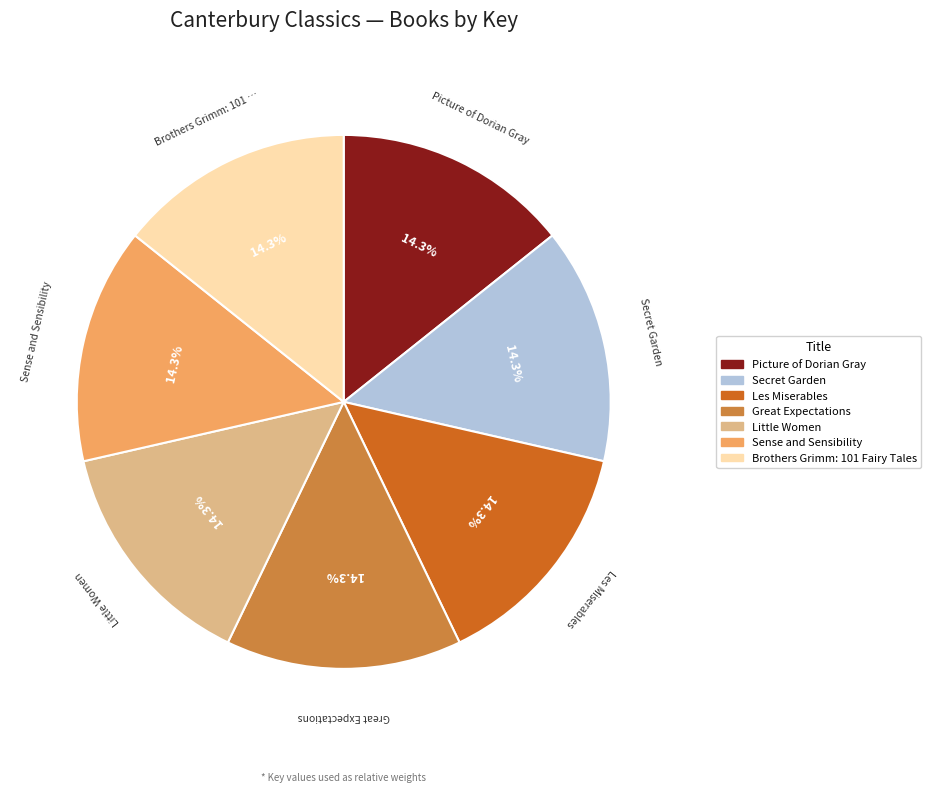

What is the ratio of the value at Secret Garden to the value at Sense and Sensibility?

1.0